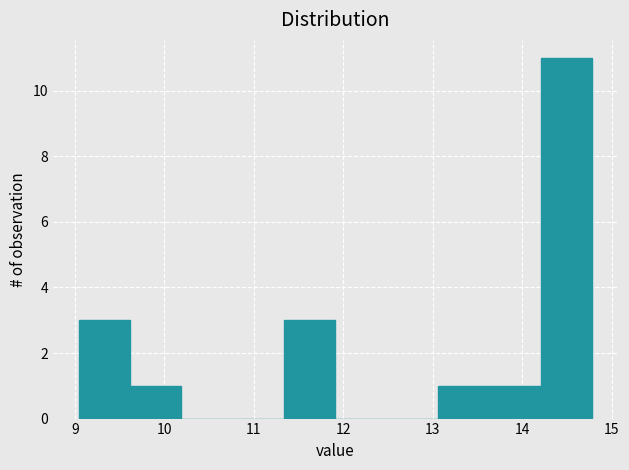

Reading left to right, list every bar in this chart as the range it spans on the x-axis followed by its height. Neither the bar edges nor the heights are printed on the chart, so give them approximately, as read against the axes.

9.0 to 9.6: 3
9.6 to 10.2: 1
10.2 to 10.8: 0
10.8 to 11.3: 0
11.3 to 11.9: 3
11.9 to 12.5: 0
12.5 to 13.1: 0
13.1 to 13.6: 1
13.6 to 14.2: 1
14.2 to 14.8: 11